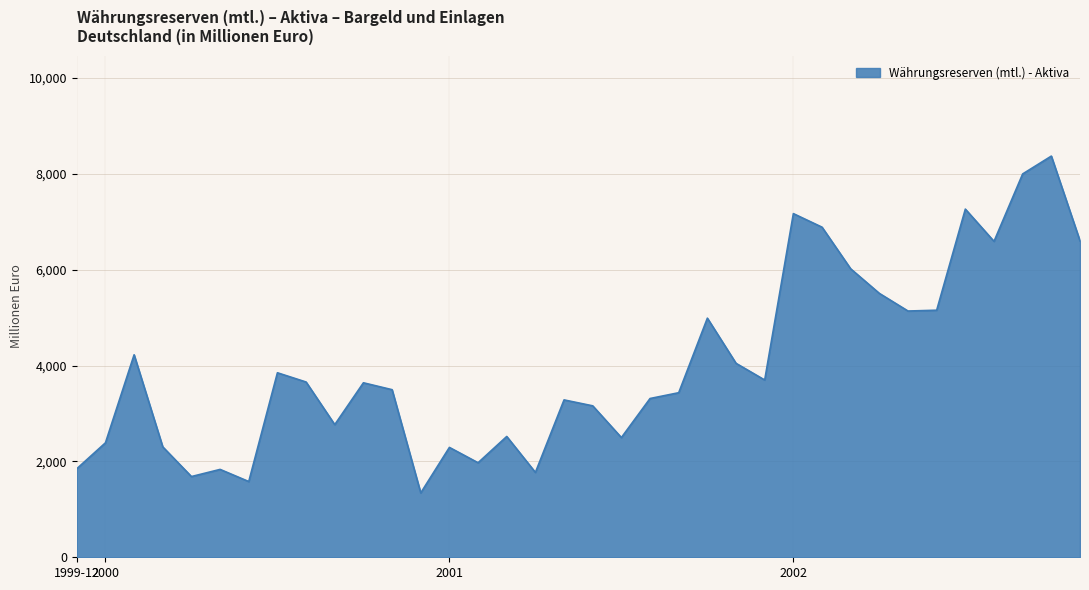

What is the difference between the maximum and minimum values?

7026